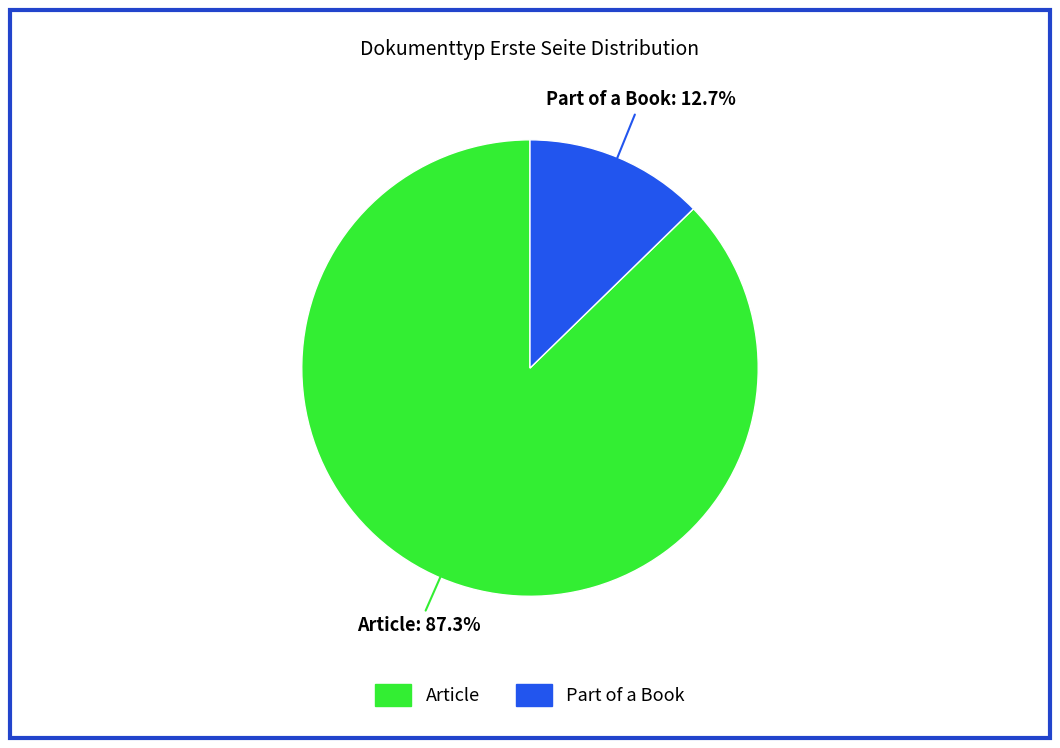

Is the sum of Part of a Book and Article greater than half?

Yes